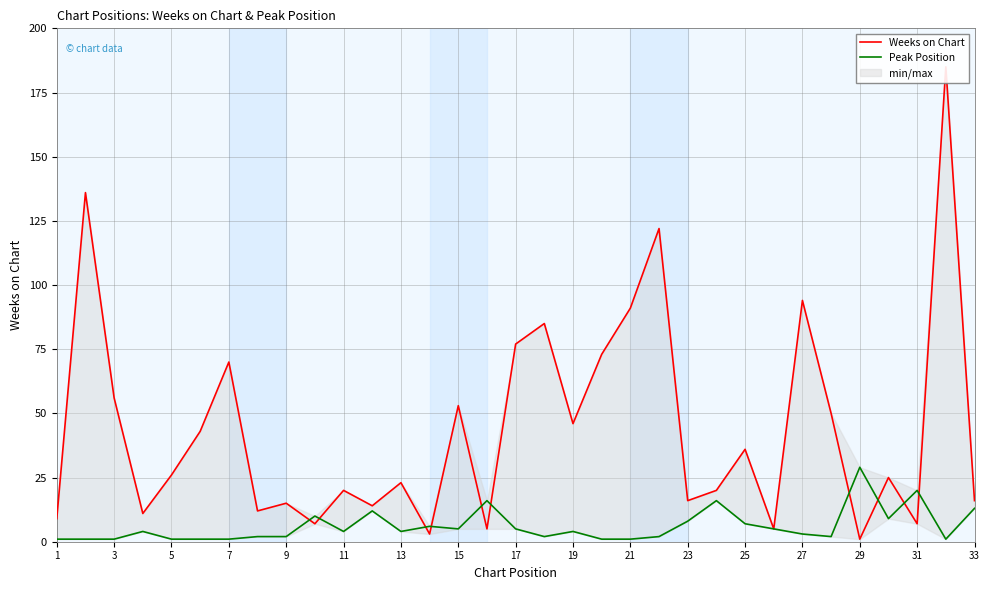

Rank the series at 23 from lowest to highest value.

Peak Position, Weeks on Chart